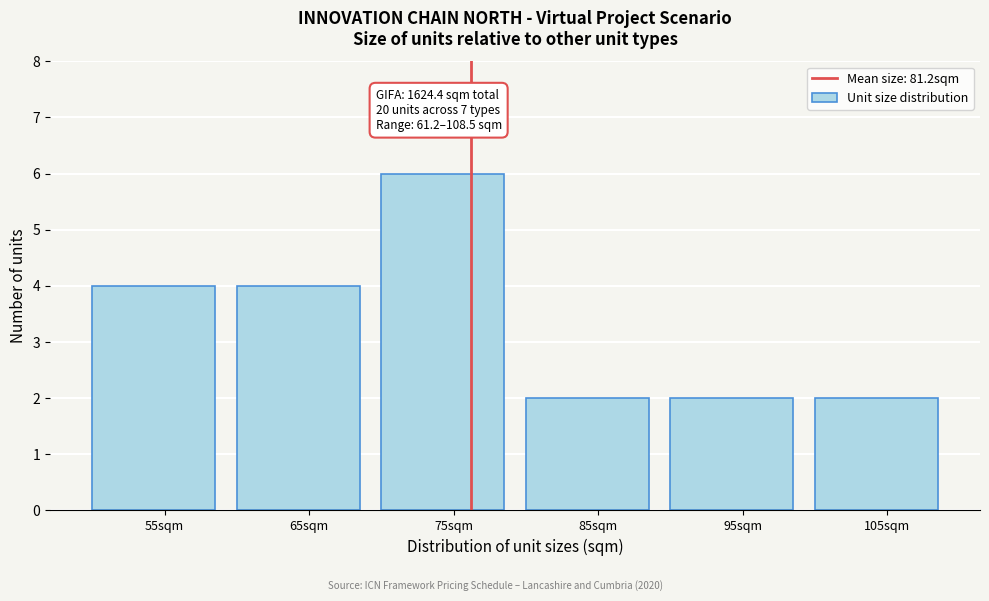

Reading right to left, what are all the values shown in this chart?

2	2	2	6	4	4